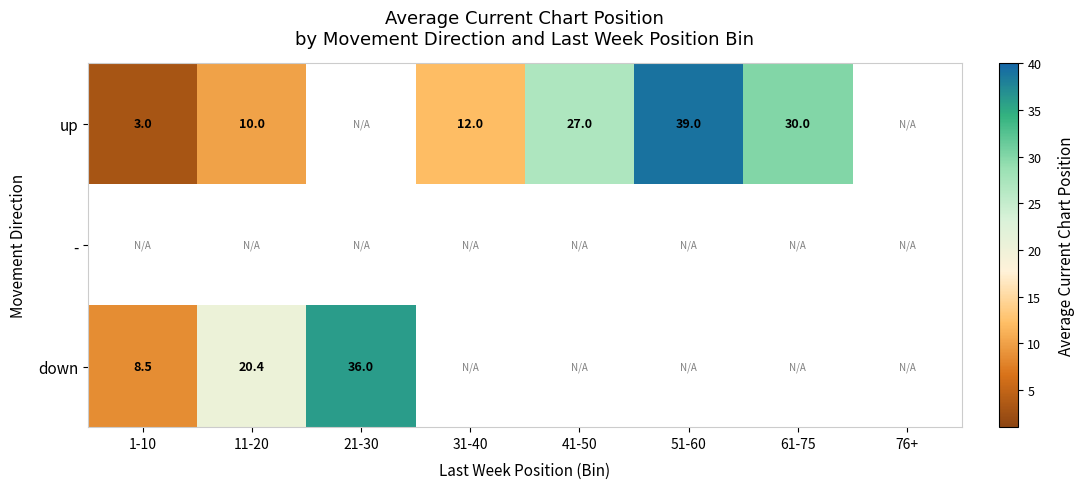

What is the difference between the highest and lowest values at 11-20?

10.4